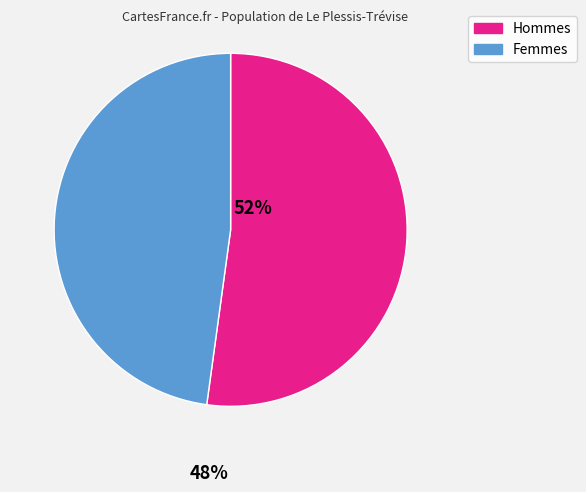

Is there any slice that represents more than half of the pie?

Yes